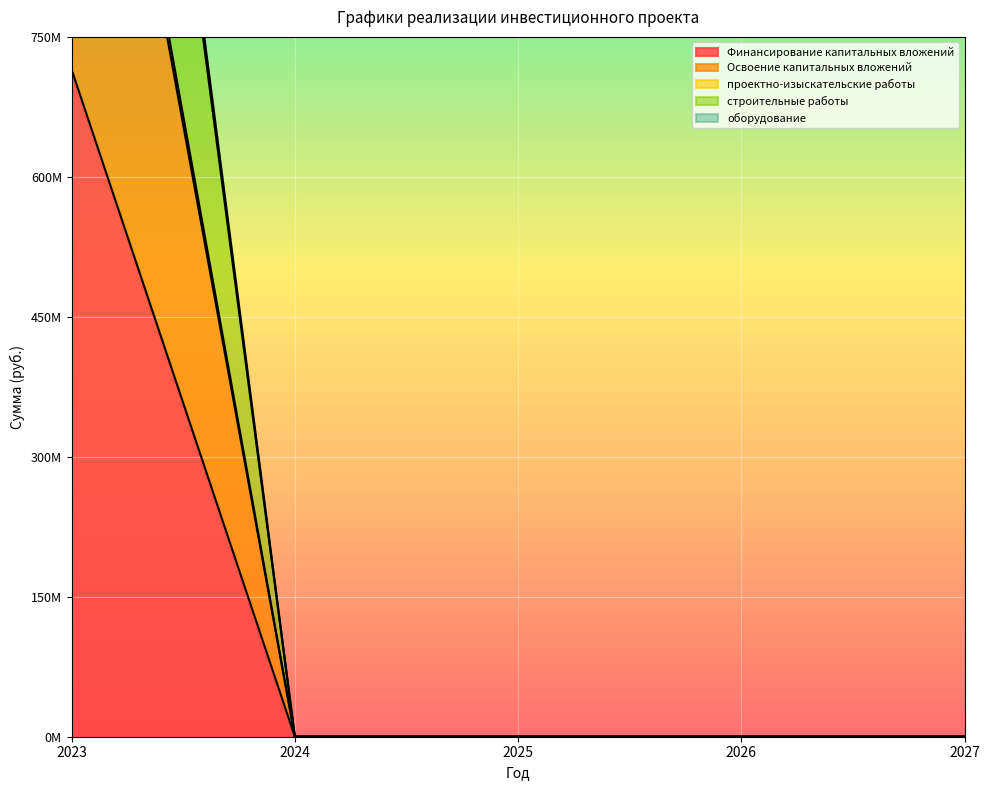

At 2026, list the series in order from largest to smallest.

Финансирование капитальных вложений, Освоение капитальных вложений, проектно-изыскательские работы, строительные работы, оборудование